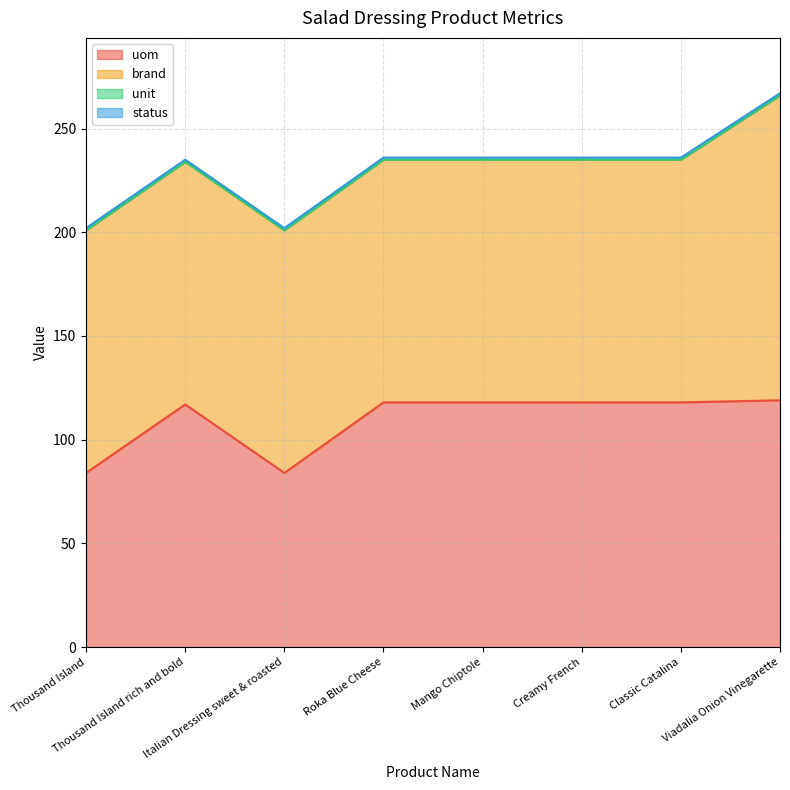

Which has a higher value, Thousand Island or Creamy French?

Creamy French